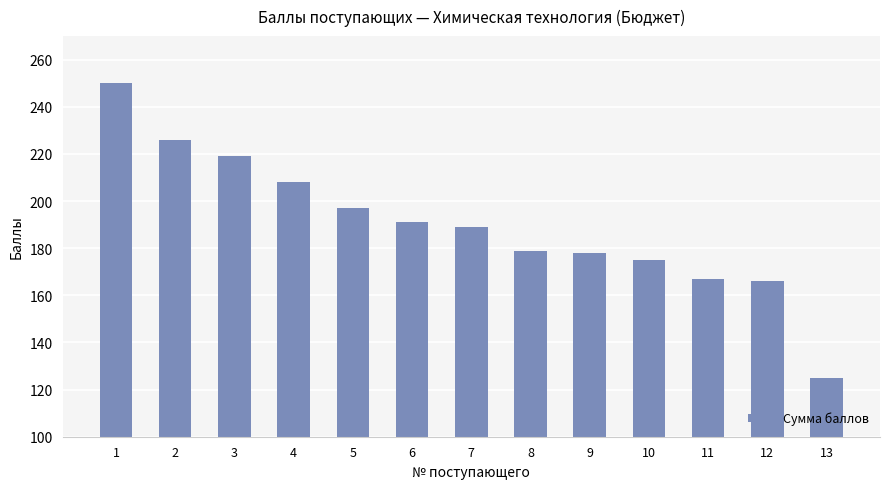

Which category has the lowest value across all series?

13